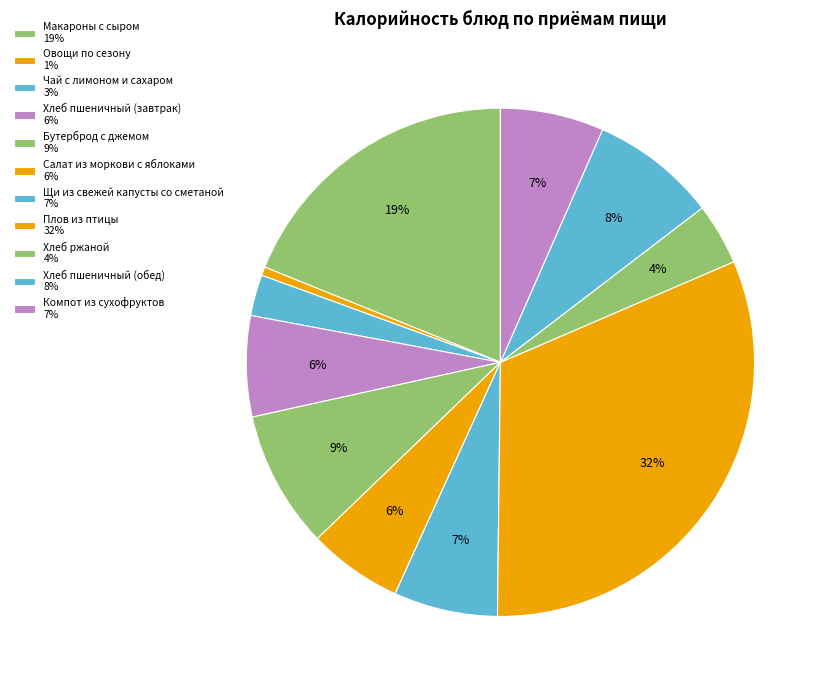

Is Компот из сухофруктов the majority of the pie?

No